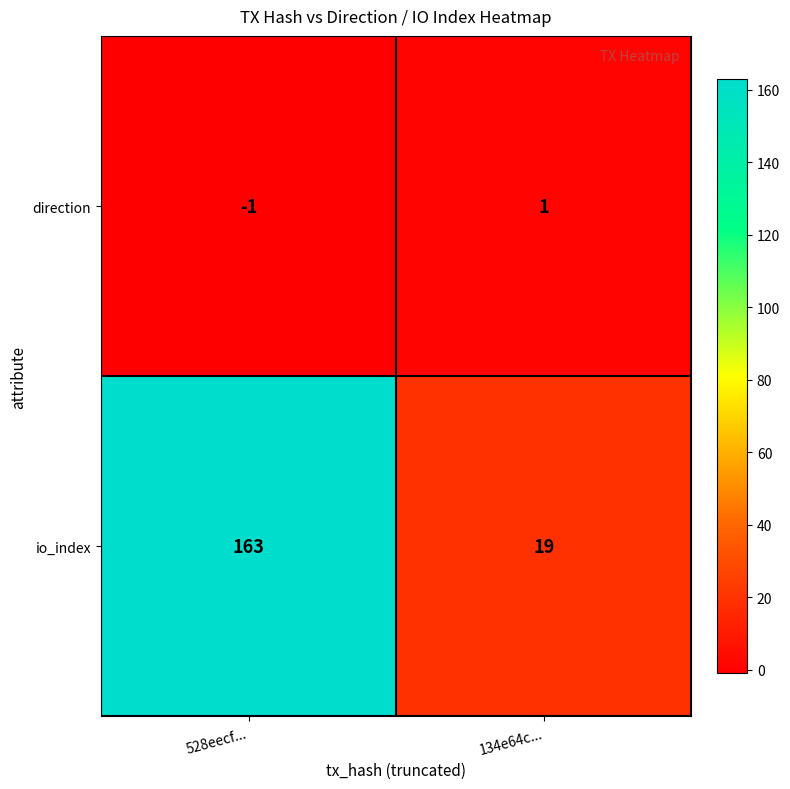

The value of io_index at 528eecf... is 40. True or false?

False